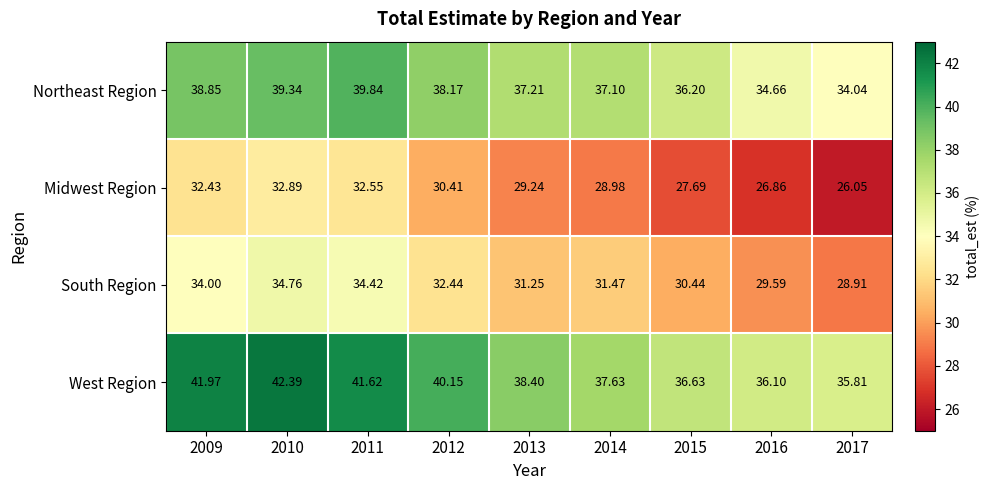

Between 2012 and 2015, which series saw the biggest shift?

West Region